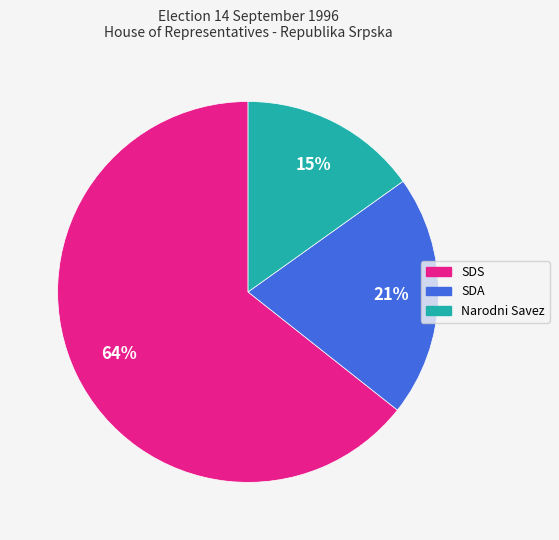

To the nearest percent, what is the difference between the largest and smallest slice percentages?

49%